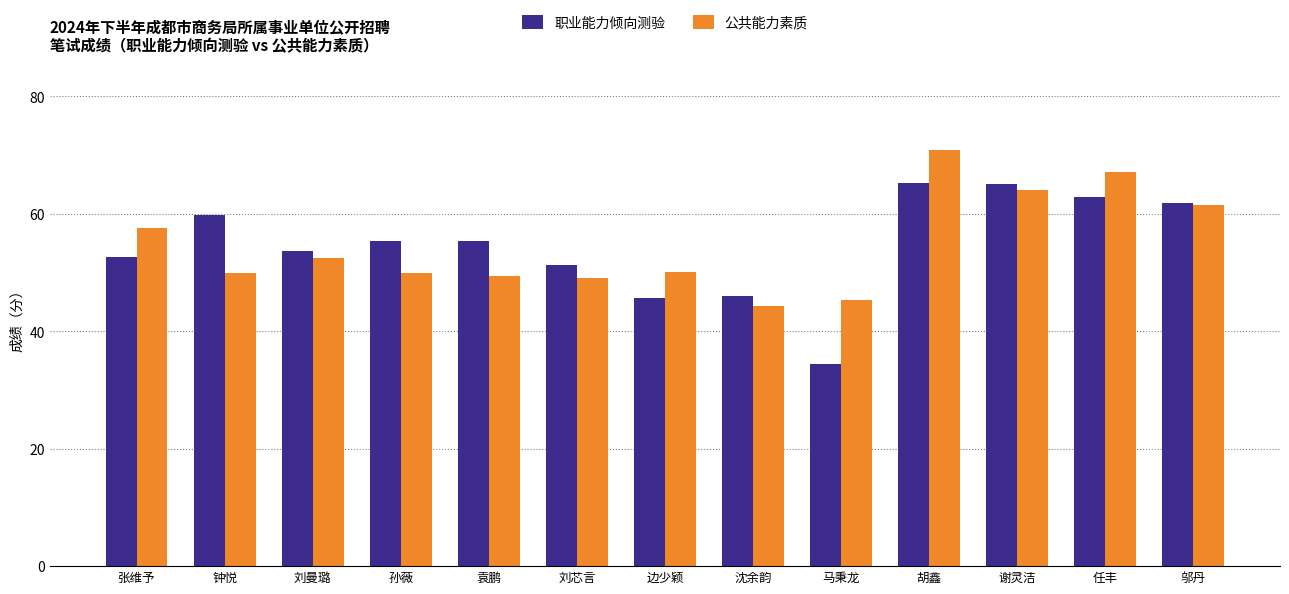

What is the total value across all series at 钟悦?

109.8